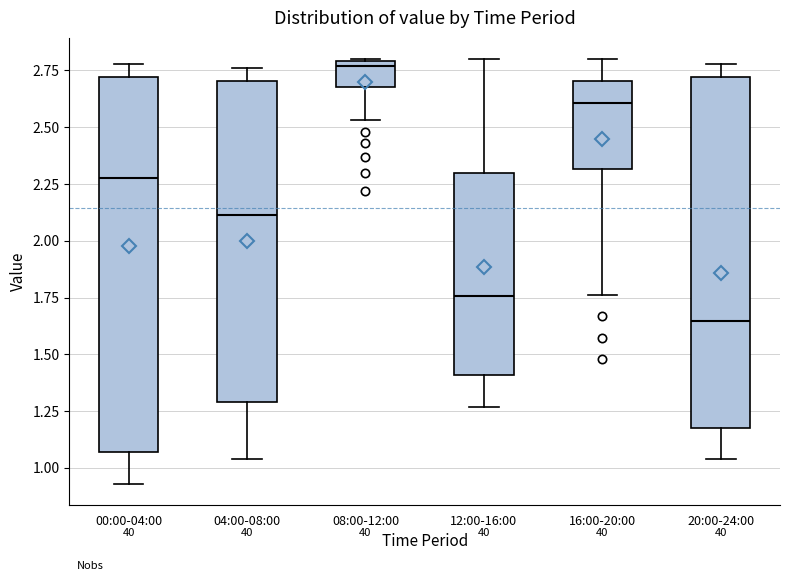

Reading left to right, read every box against the y-axis: the position of its median line, the range the box covers, and the ends of its whiskers. The values are not printed on the chart, so give them approximately, as read against the axis.

00:00-04:00: median 2.30, box 1.05 to 2.70, whiskers 0.95 to 2.80
04:00-08:00: median 2.10, box 1.30 to 2.70, whiskers 1.05 to 2.75
08:00-12:00: median 2.75, box 2.70 to 2.80, whiskers 2.55 to 2.80
12:00-16:00: median 1.75, box 1.40 to 2.30, whiskers 1.25 to 2.80
16:00-20:00: median 2.60, box 2.30 to 2.70, whiskers 1.75 to 2.80
20:00-24:00: median 1.65, box 1.20 to 2.70, whiskers 1.05 to 2.80